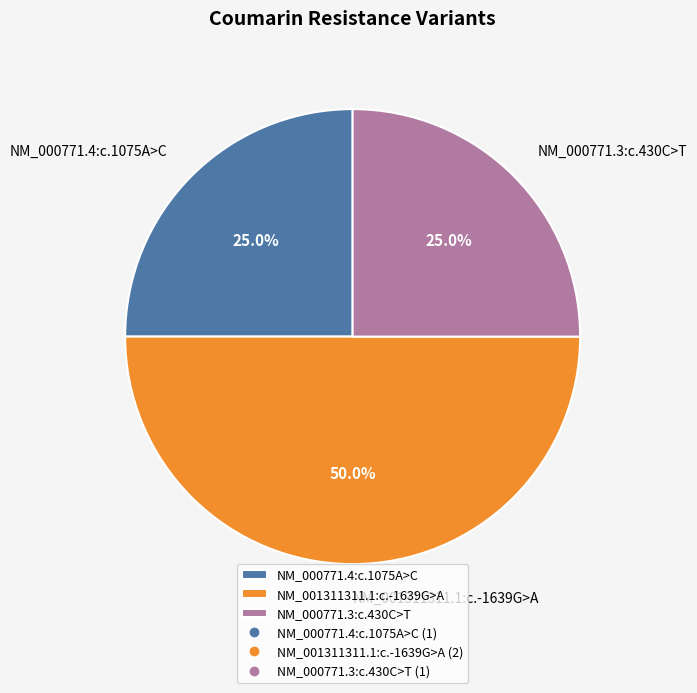

What is the largest slice in the pie chart?

NM_001311311.1:c.-1639G>A